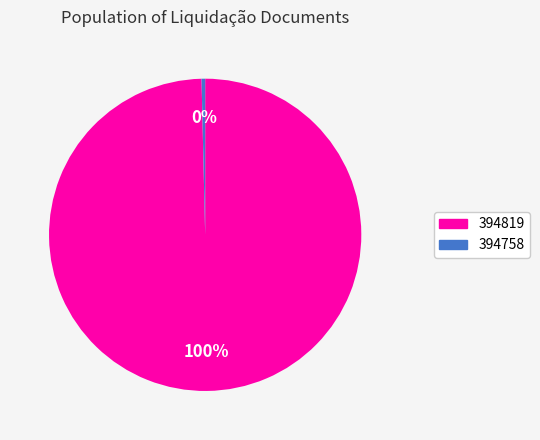

To the nearest percent, what portion does 394819 represent?

100%